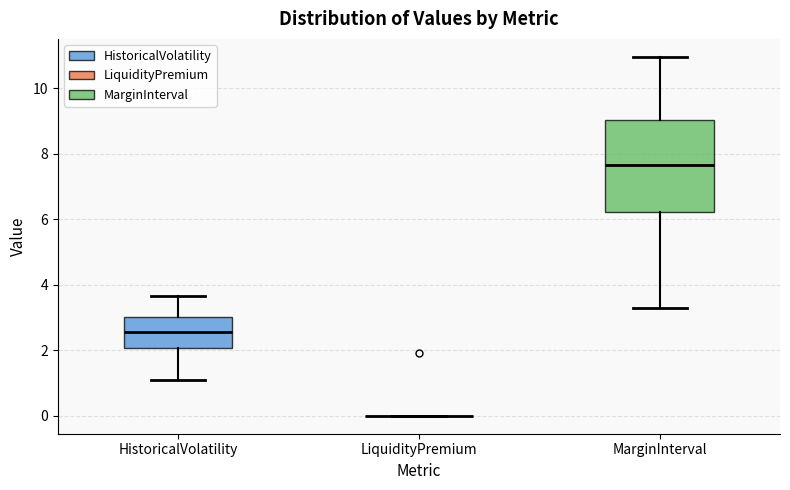

Reading left to right, read every box against the y-axis: the position of its median line, the range the box covers, and the ends of its whiskers. The values are not printed on the chart, so give them approximately, as read against the axis.

HistoricalVolatility: median 2.6, box 2.0 to 3.0, whiskers 1.0 to 3.6
LiquidityPremium: box collapsed to a line at 0.0, whiskers 0.0 to 0.0
MarginInterval: median 7.6, box 6.2 to 9.0, whiskers 3.2 to 11.0